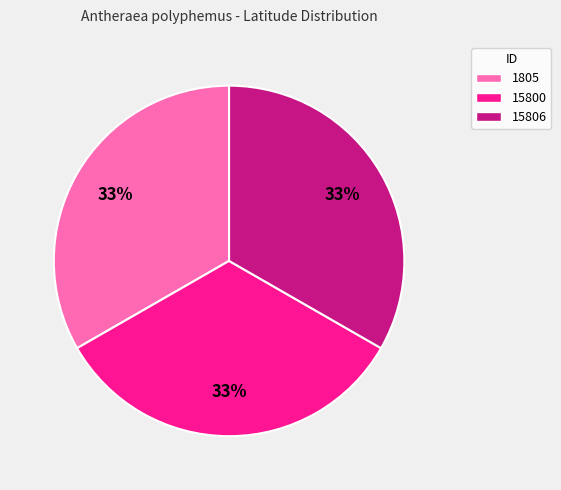

The 1805 slice represents 33% of the pie. True or false?

True